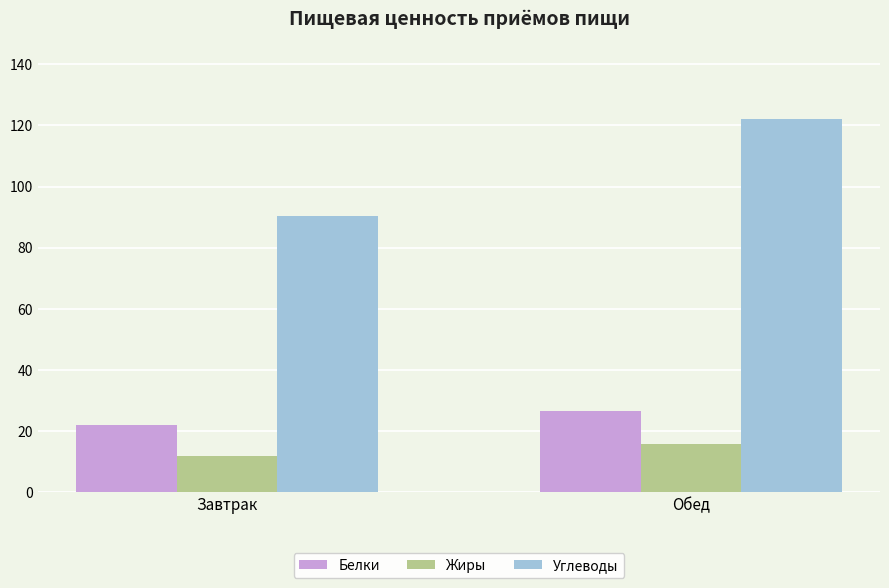

Read the Жиры value at Обед.

15.6